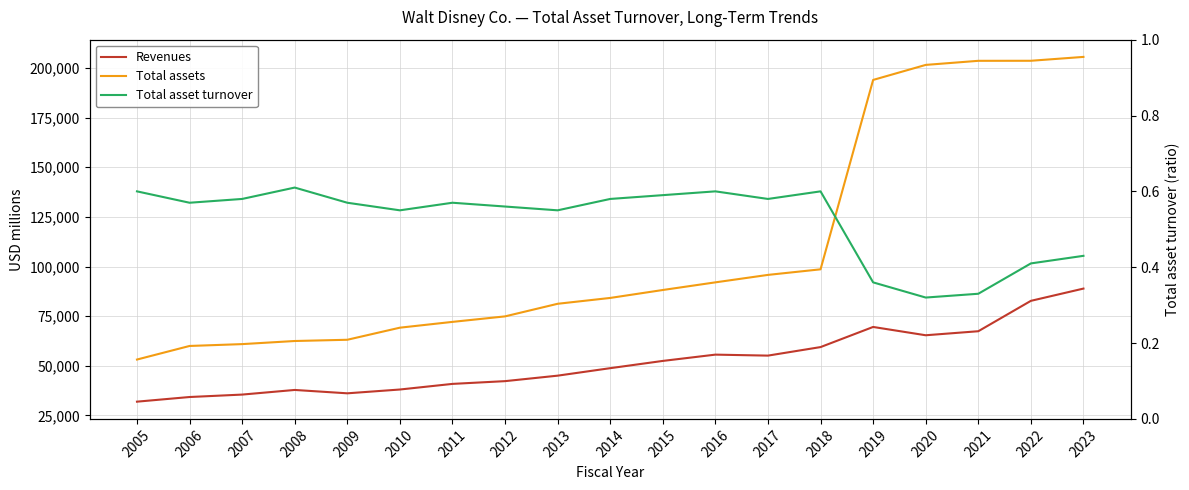

The value of Total asset turnover at 2017 is 0.9. True or false?

False